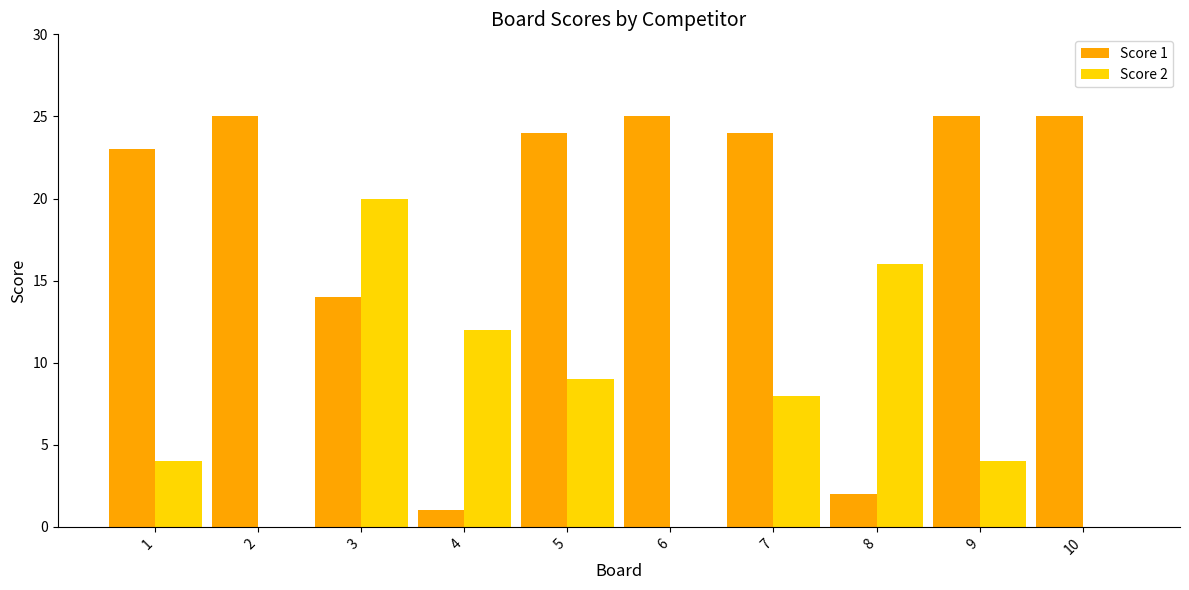

Is the value of Score 1 at 5 greater than the value of Score 2 at 8?

Yes